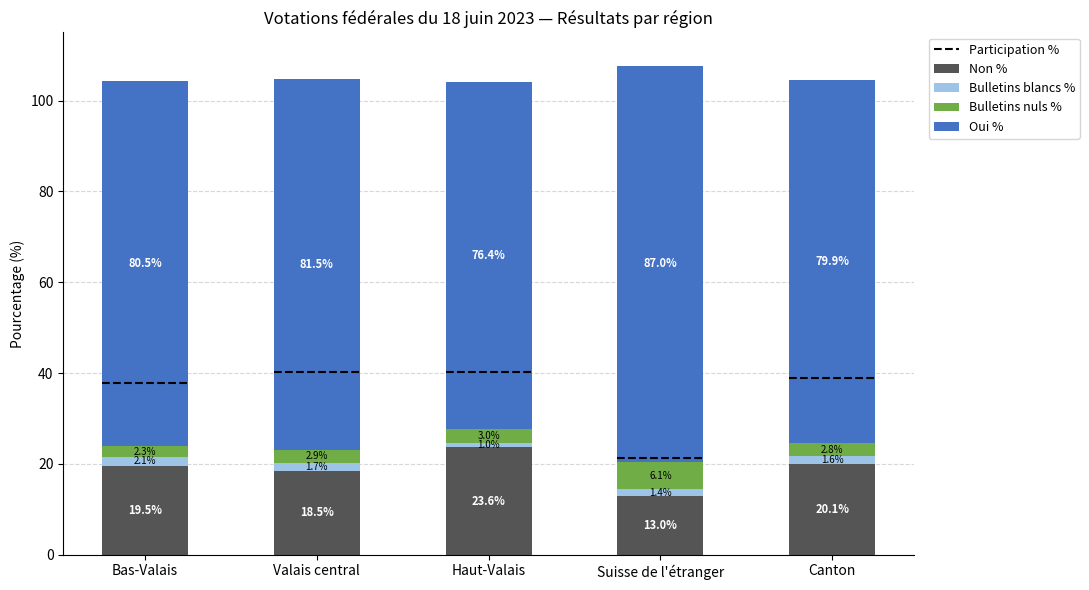

What is the approximate value of Non % at Haut-Valais?

23.6